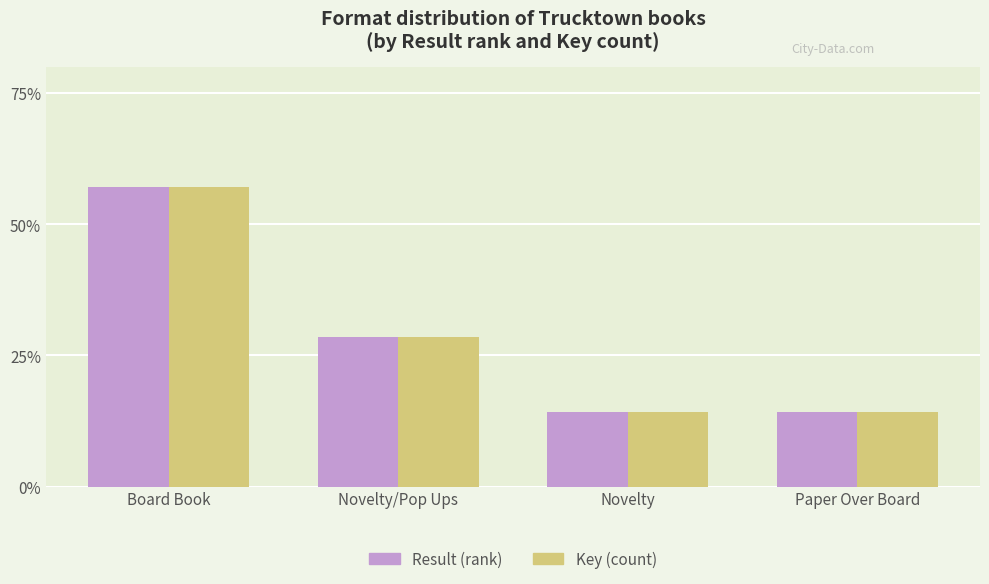

True or false: Key (count) has a value of 28.6 at Board Book.

False